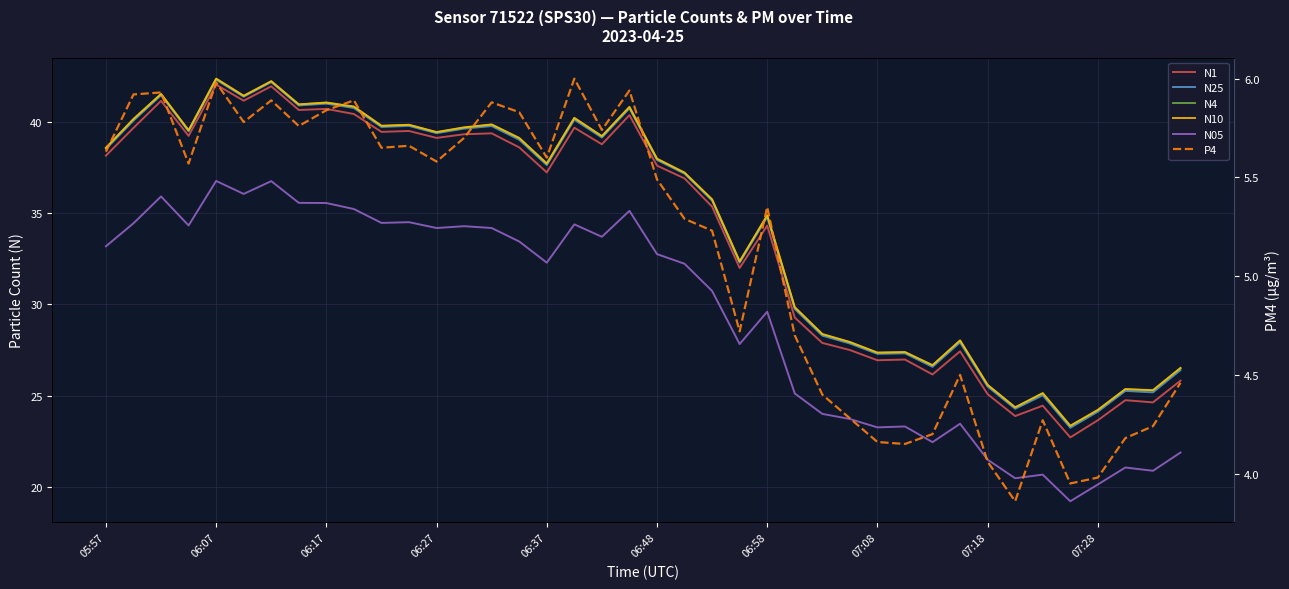

What is the spread (max minus min) of values at 30?

22.5